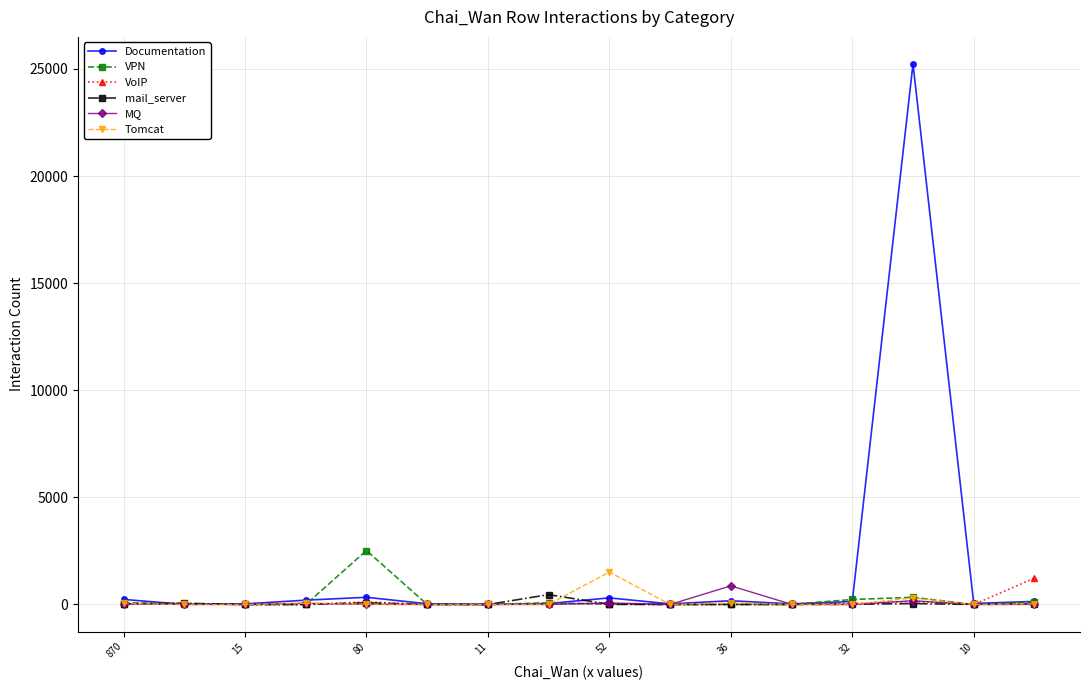

How many series are shown in this chart?

6